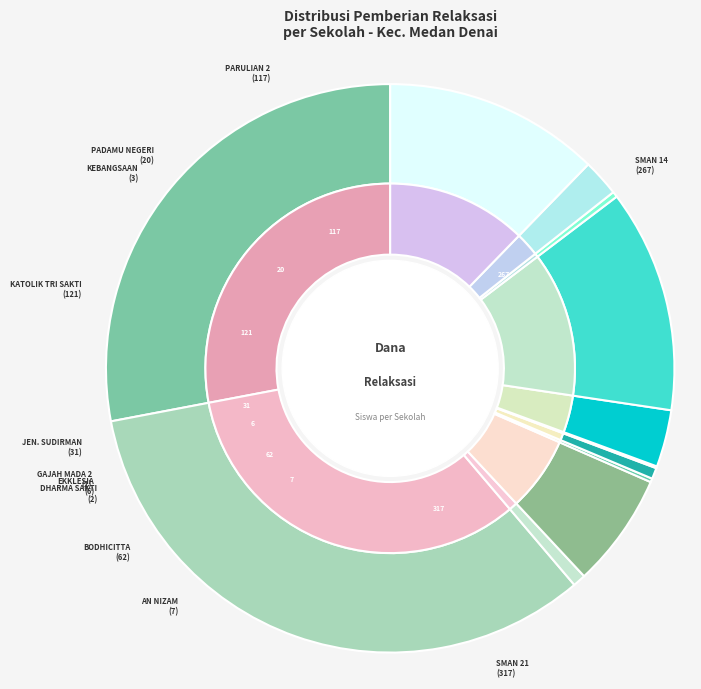

Approximately how many times larger is the value at SMAS PADAMU NEGERI MEDAN compared to SMAS PARULIAN 2?

0.2